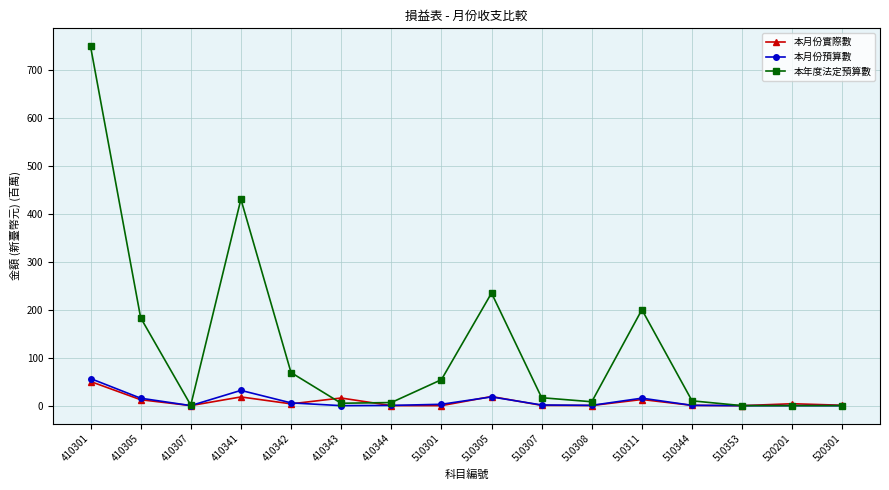

At which category is the sum across all series the highest?

410301